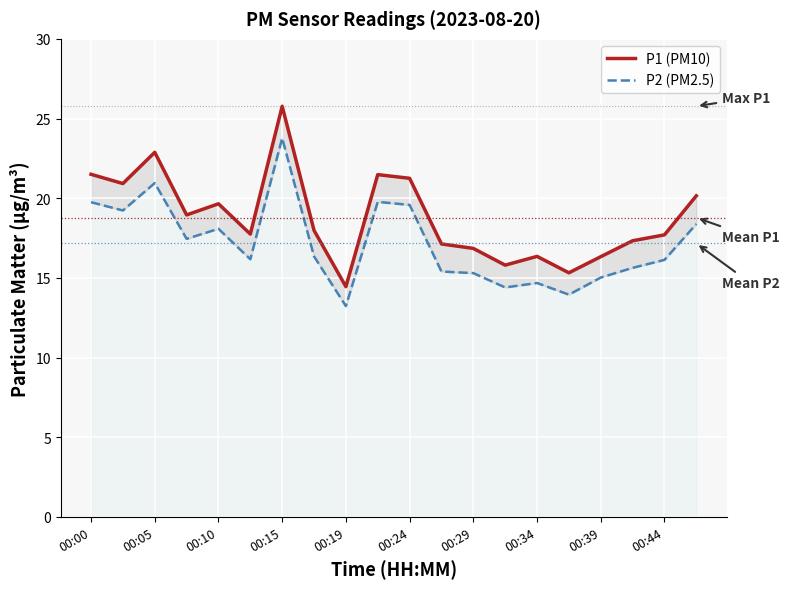

What position from the left is 00:00?

1